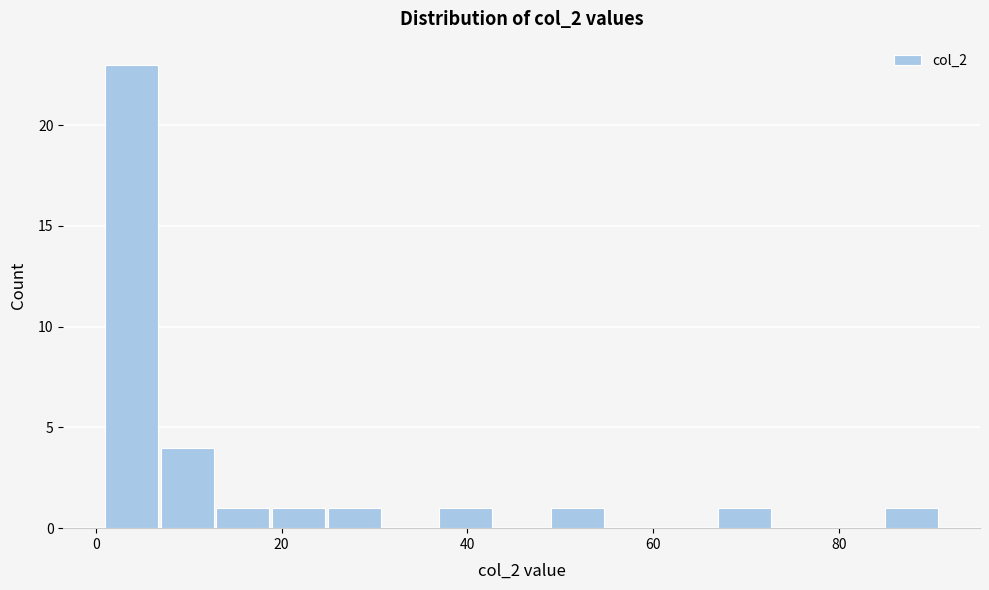

Read against the x-axis, roughly where is the centre of the tallest bar?

4